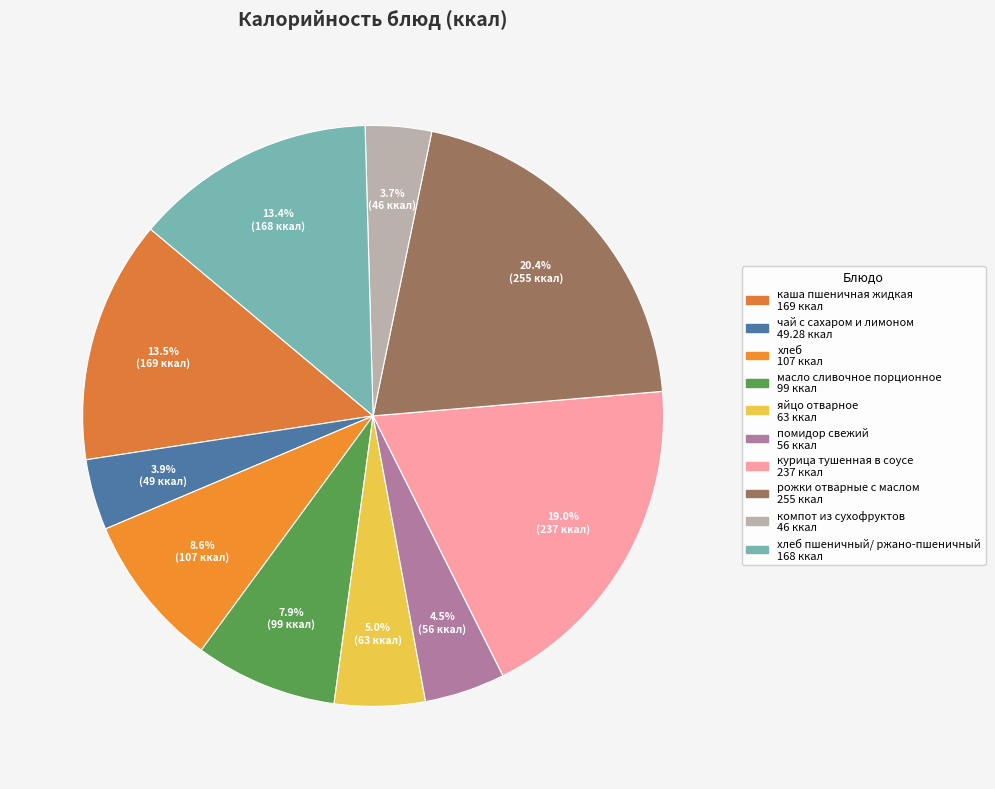

Is there a majority slice in this chart?

No